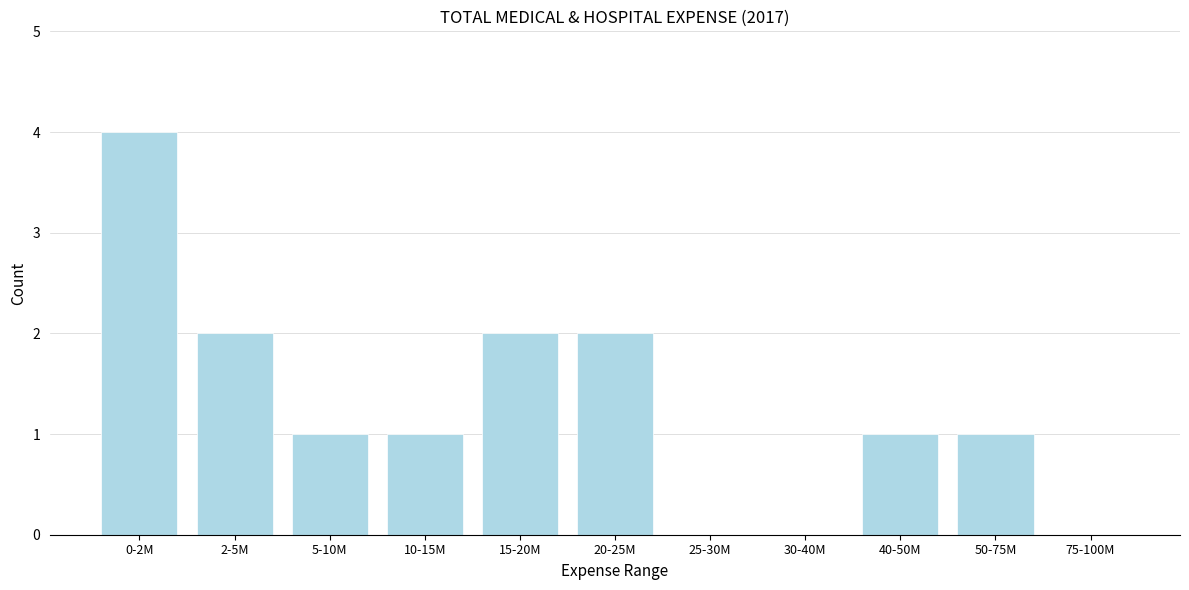

Reading left to right, extract all data points from this chart.

0-2M=4	2-5M=2	5-10M=1	10-15M=1	15-20M=2	20-25M=2	25-30M=0	30-40M=0	40-50M=1	50-75M=1	75-100M=0